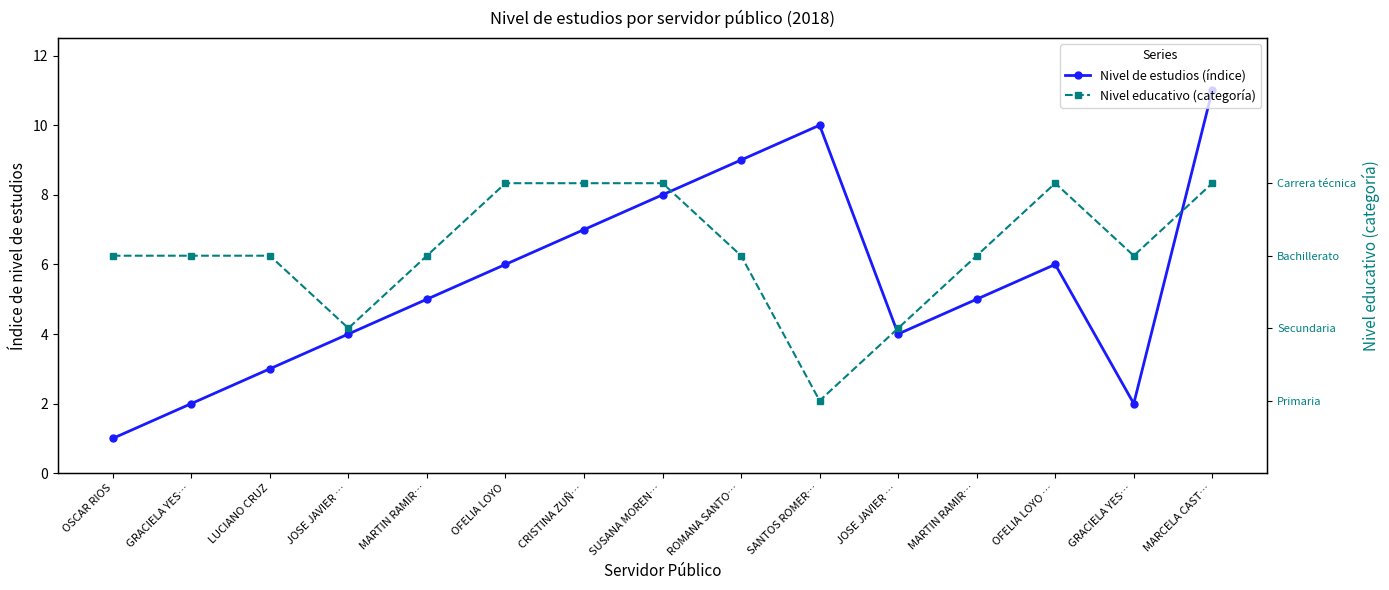

Does the chart have visible grid lines?

No